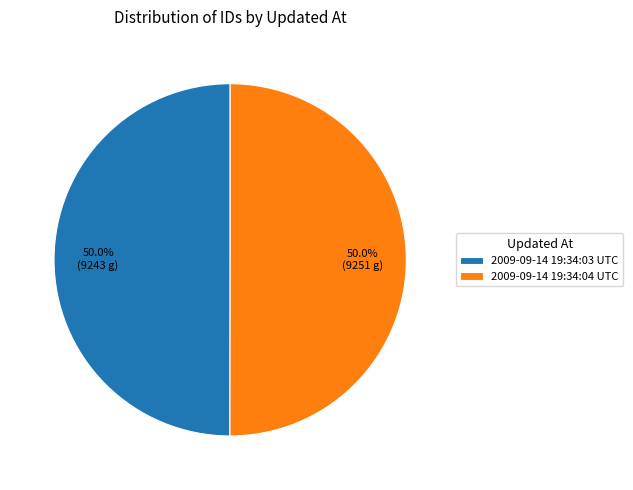

Combined, do 2009-09-14 19:34:04 UTC and 2009-09-14 19:34:03 UTC account for over 50%?

Yes